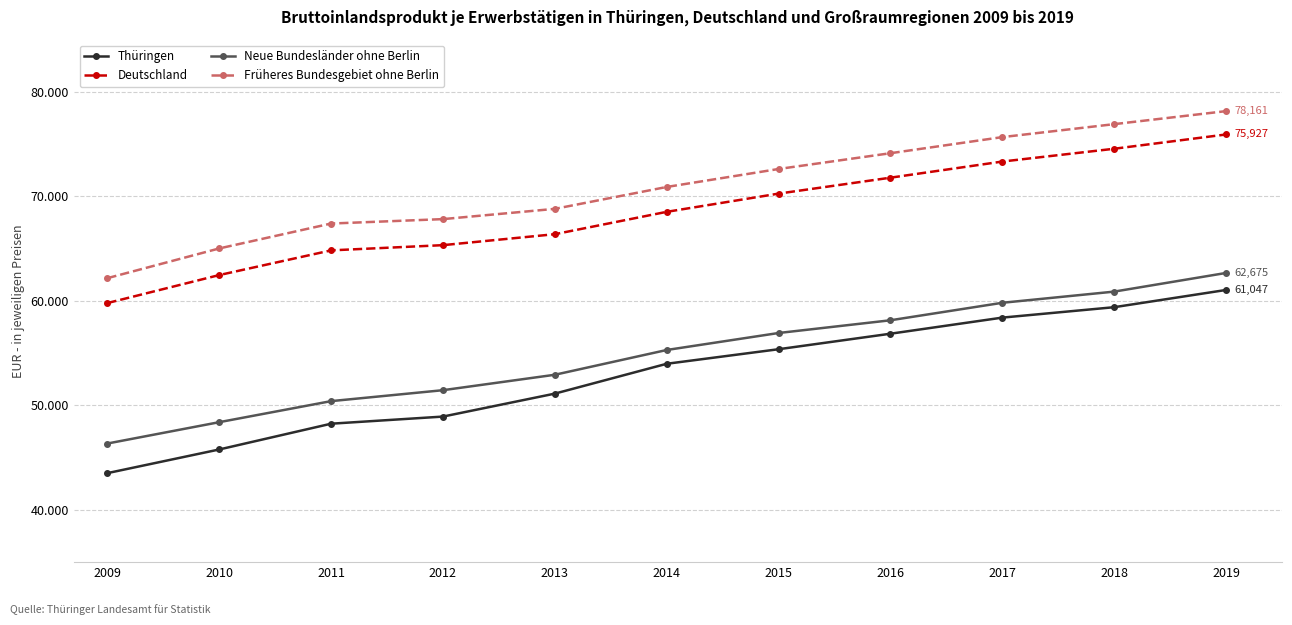

True or false: Deutschland has more than 0 interior local peaks.

False